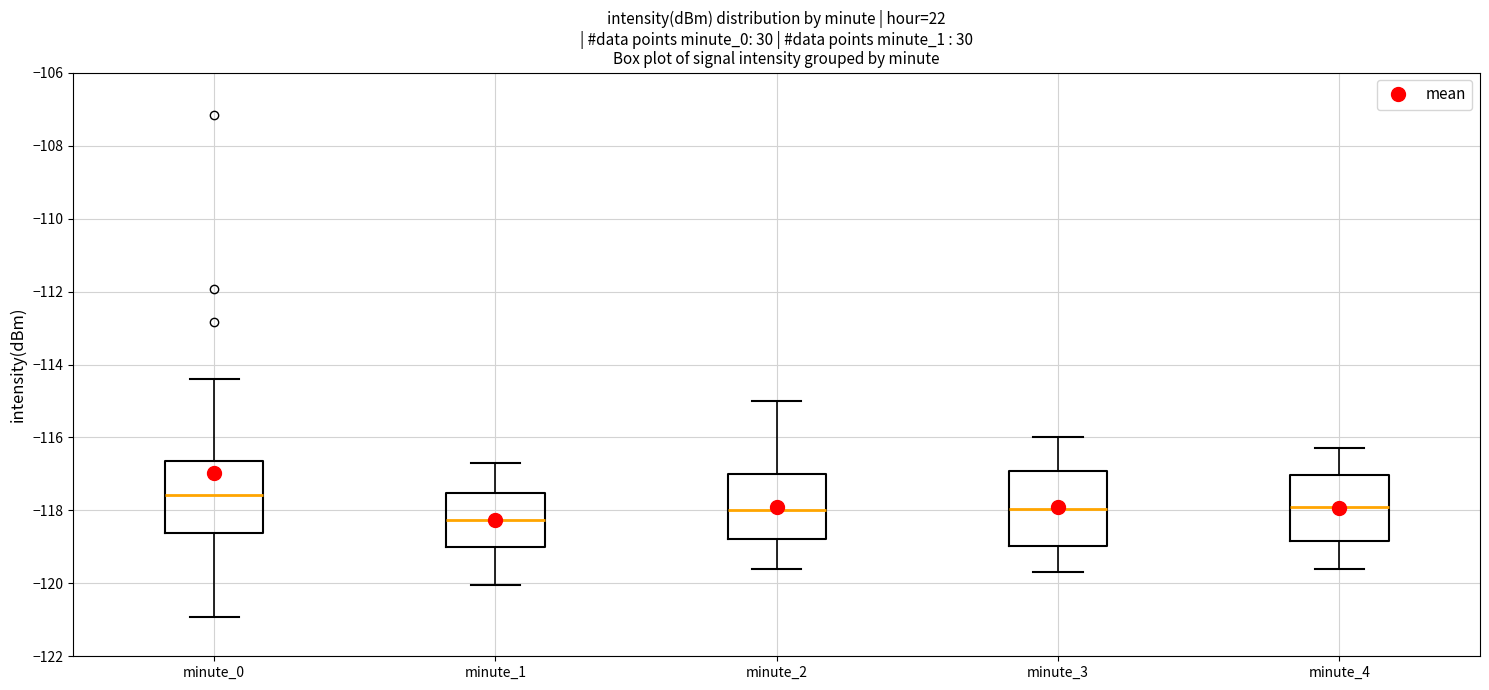

Where does the upper whisker of the box for minute_0 end on the y-axis? The values are not printed on the chart, so give them approximately, as read against the axis.

-114.4